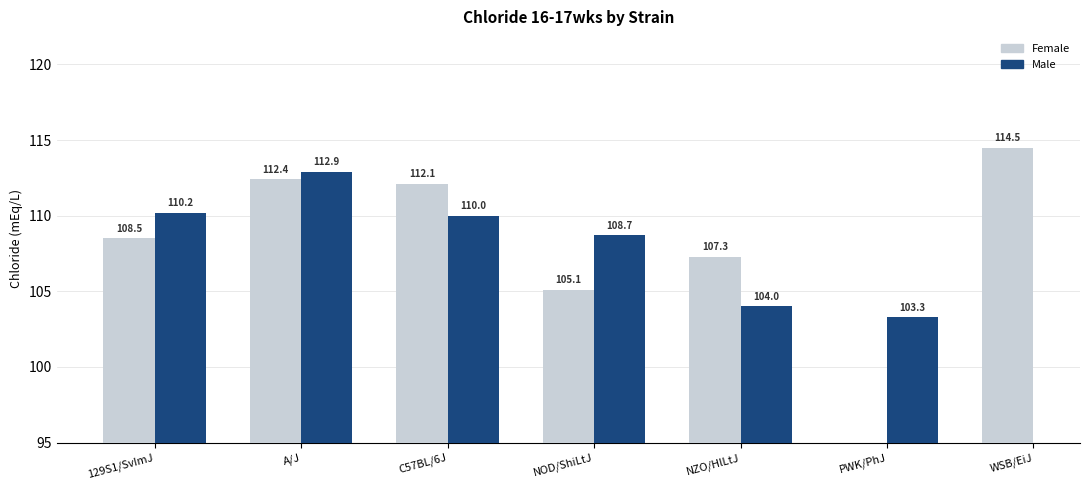

Which series has the largest total across all categories?

Female